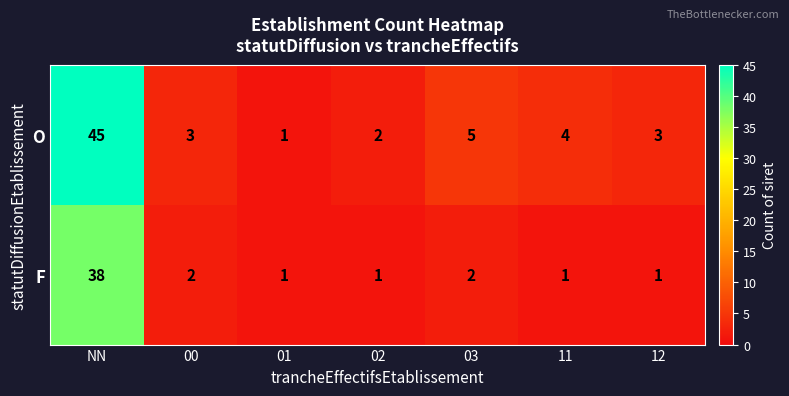

Reading left to right, transcribe all the data shown in this chart.

O: 45	3	1	2	5	4	3
F: 38	2	1	1	2	1	1